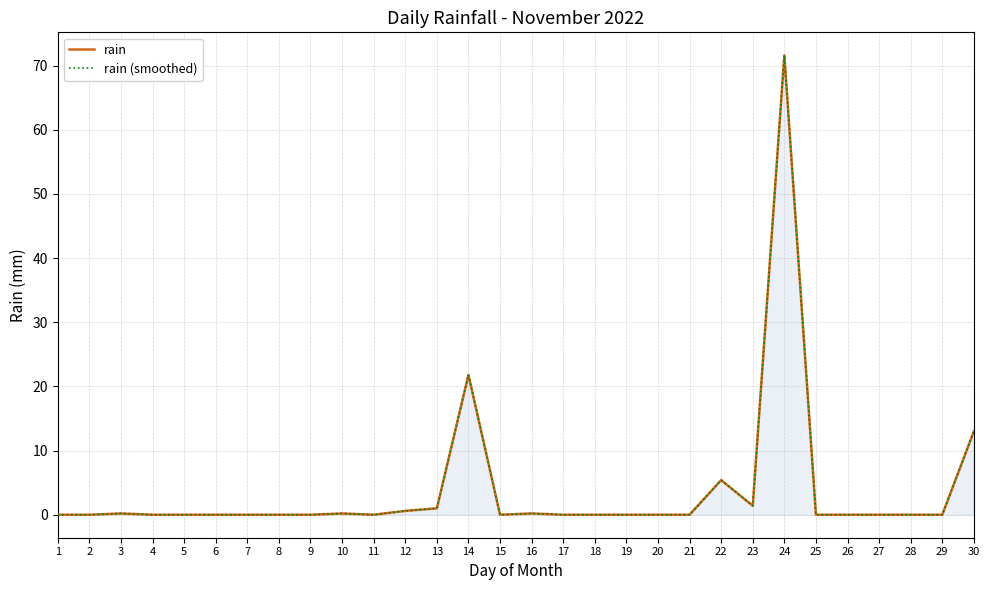

What is the difference between the maximum and second lowest values in the rain series?

71.6